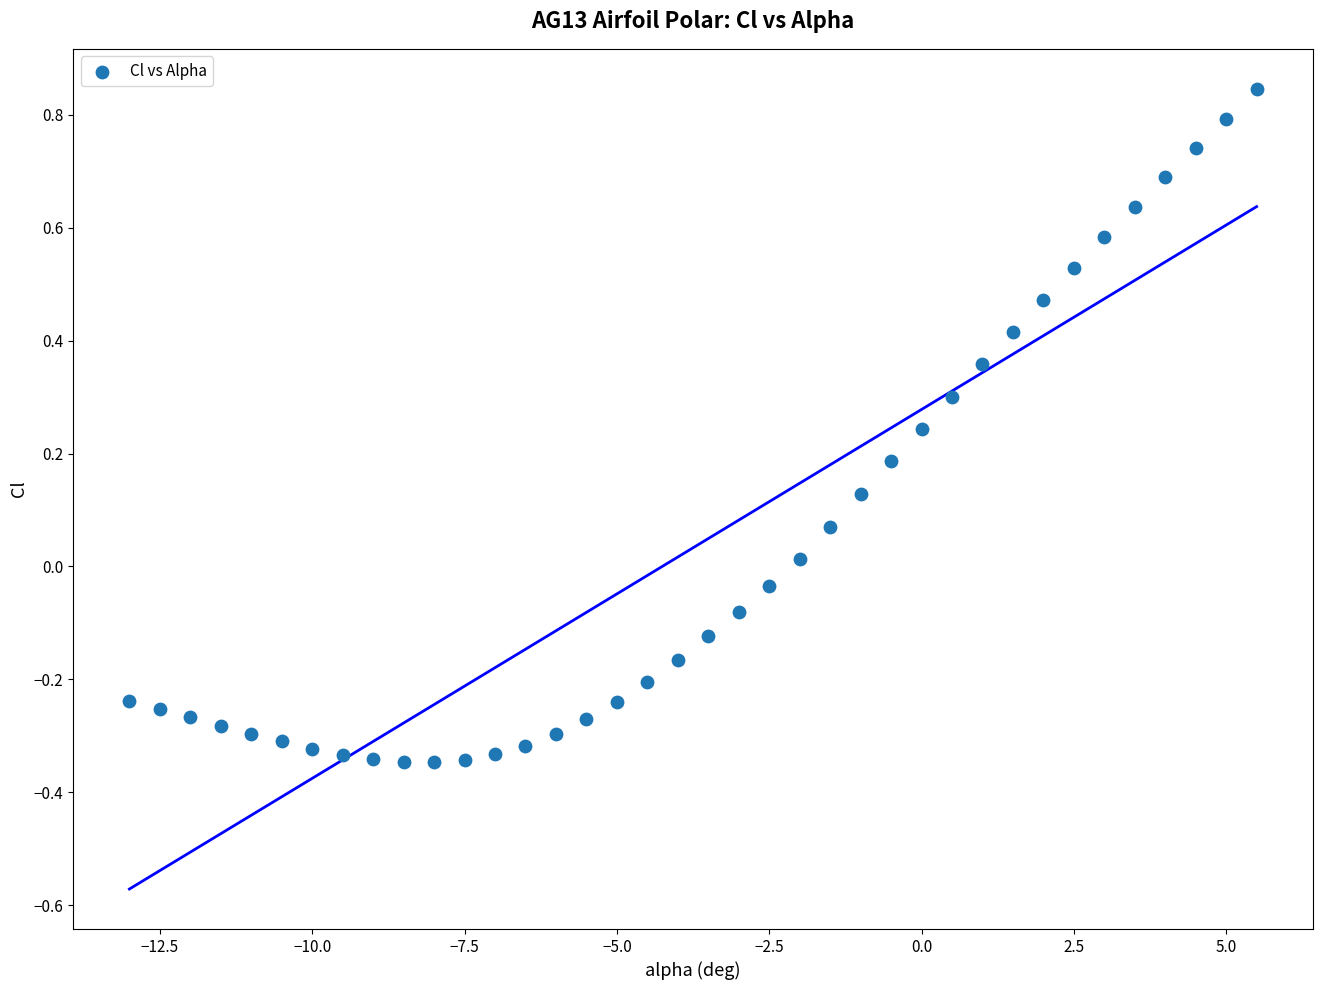

What is the range of Y values (max minus min)?

1.2